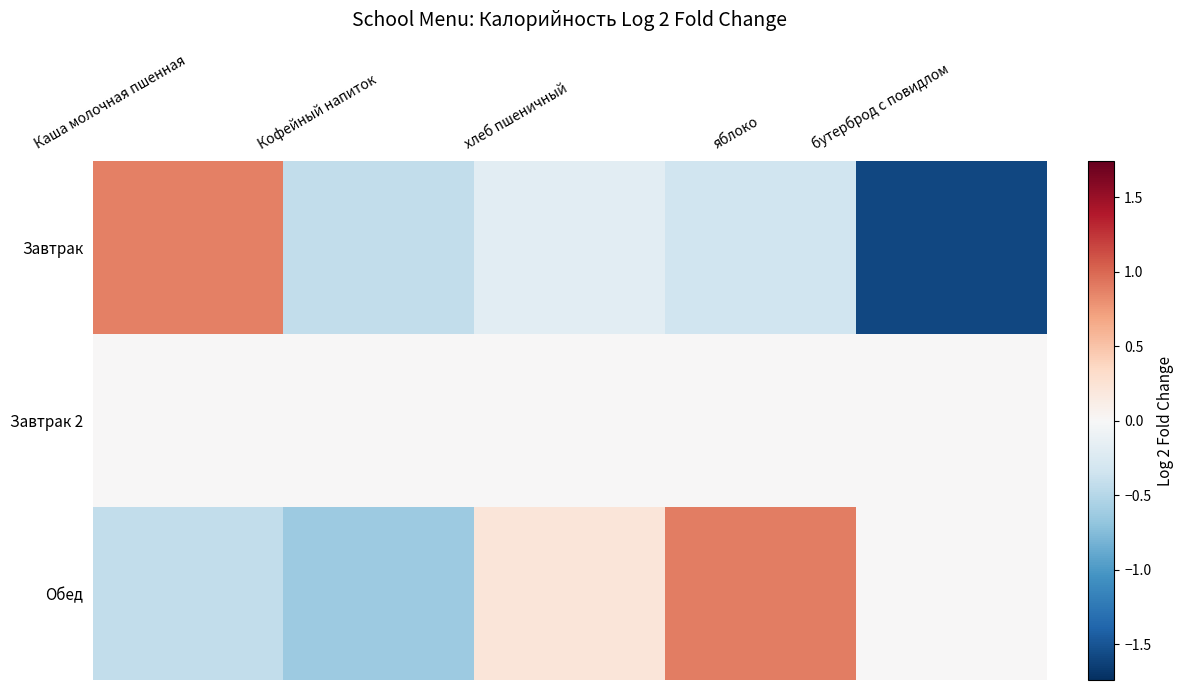

Is the value of Обед at бутерброд с повидлом greater than the value of Завтрак 2 at хлеб пшеничный?

Yes